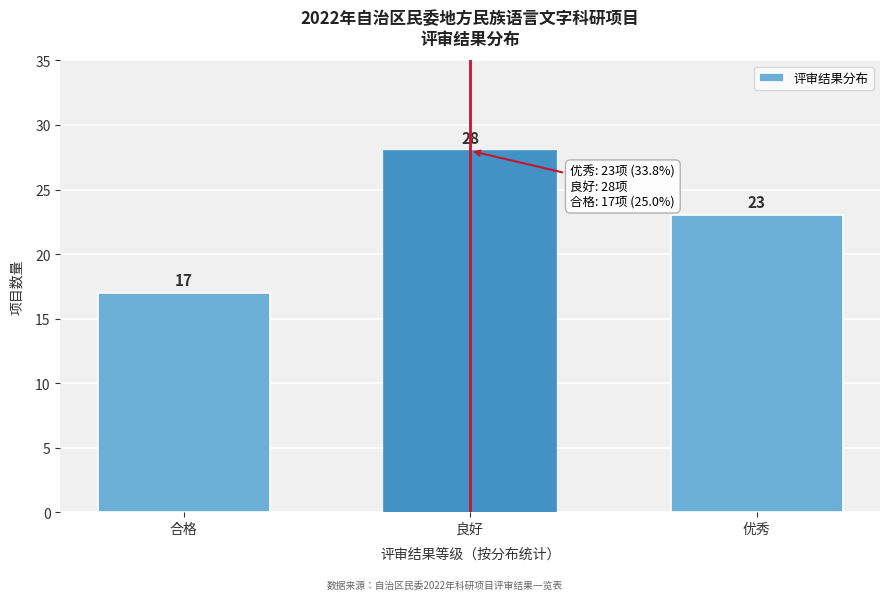

Reading left to right, extract all data points from this chart.

17	28	23